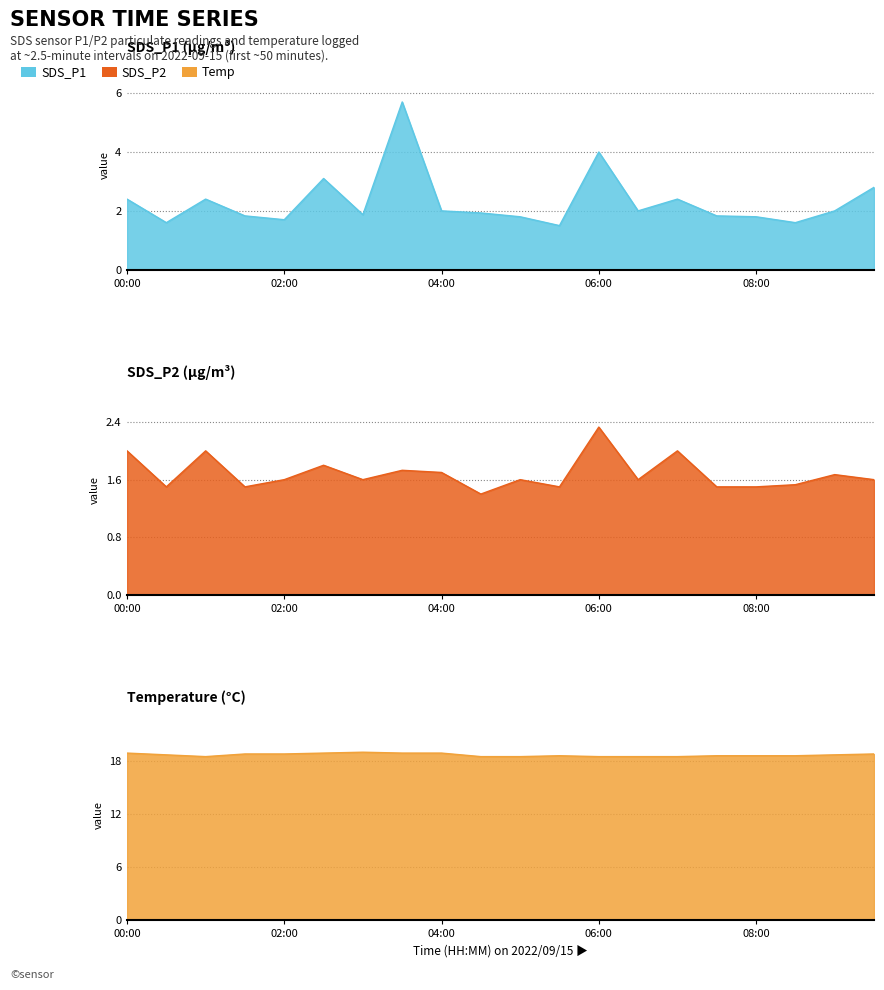

What is the value of the SDS_P2 point at the 13th from the left?

2.3